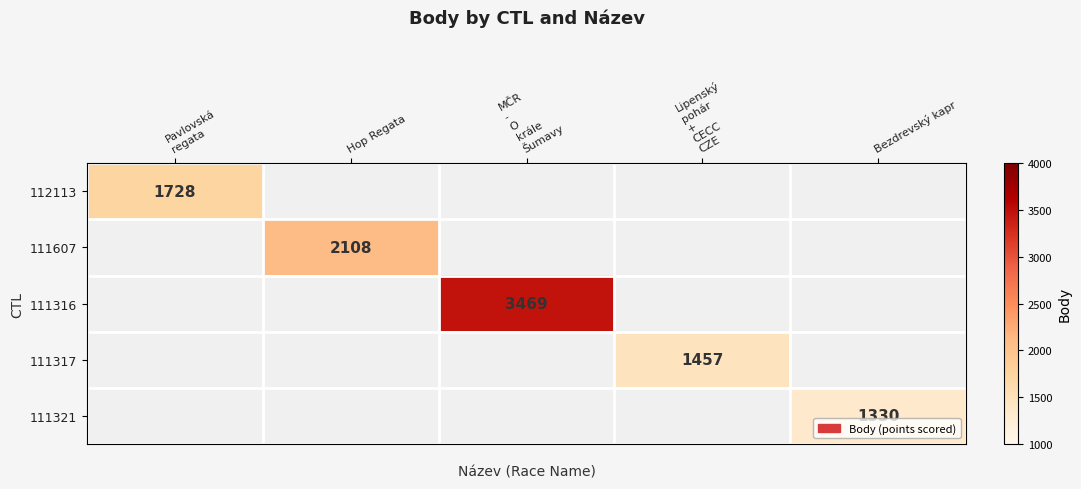

How many values in 112113 are above zero?

1